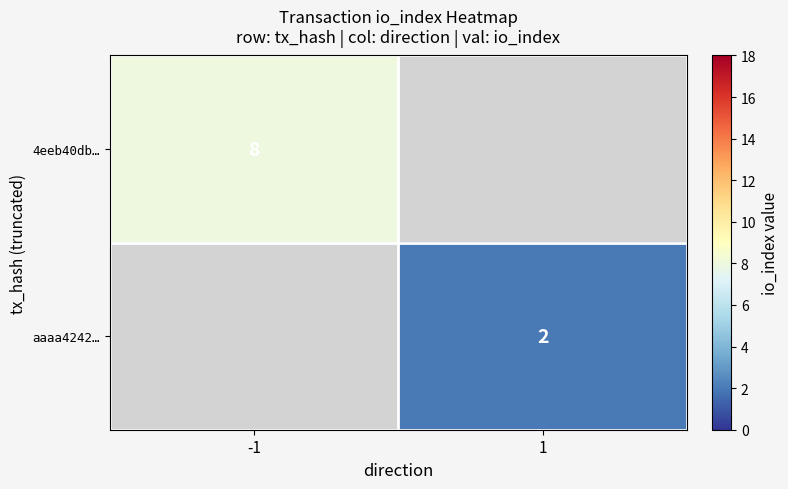

True or false: 4eeb40db… has a value of 14 at -1.

False